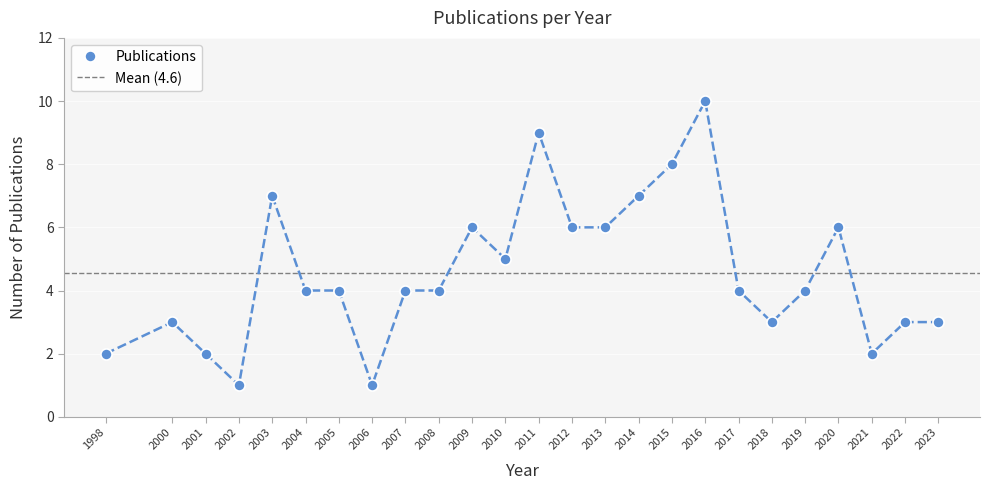

Where is the data nearest to the value 5?

2010